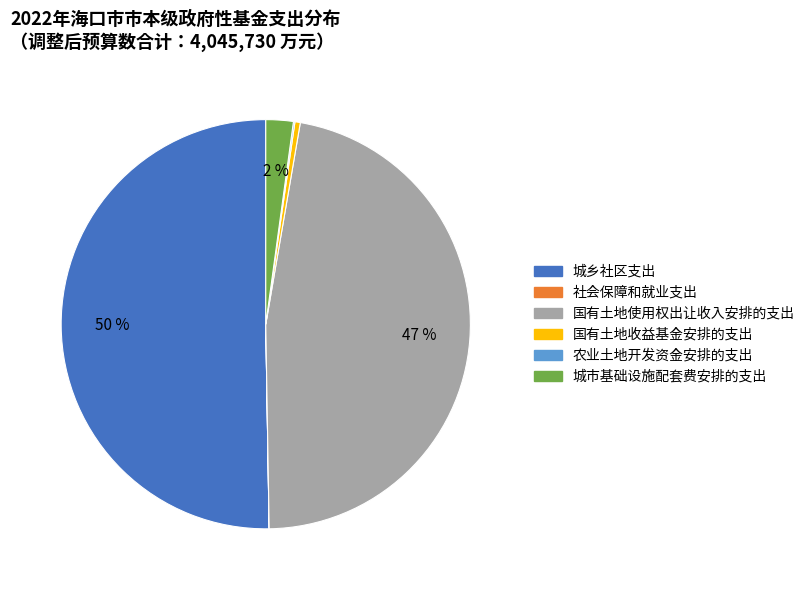

To the nearest percent, what is the average slice percentage?

17%